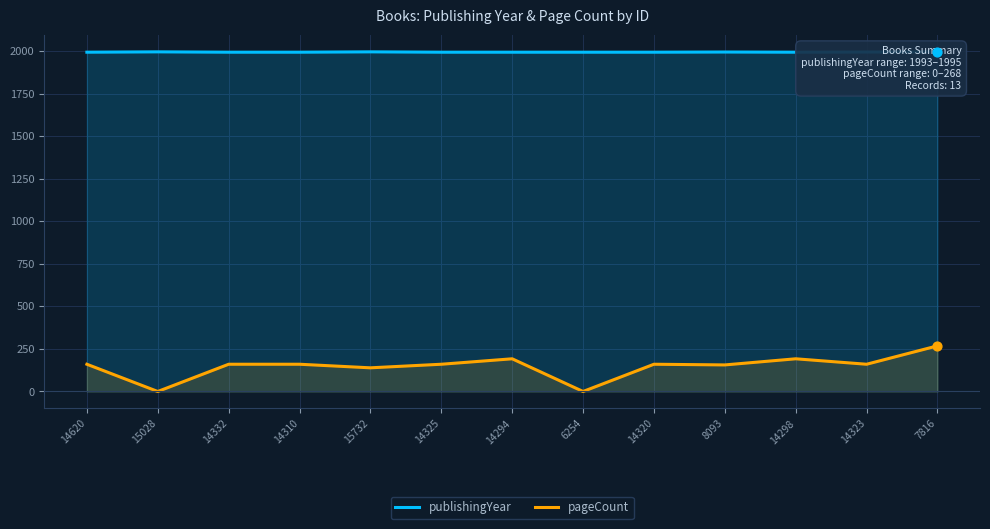

Which series contains the highest Y value?

publishingYear